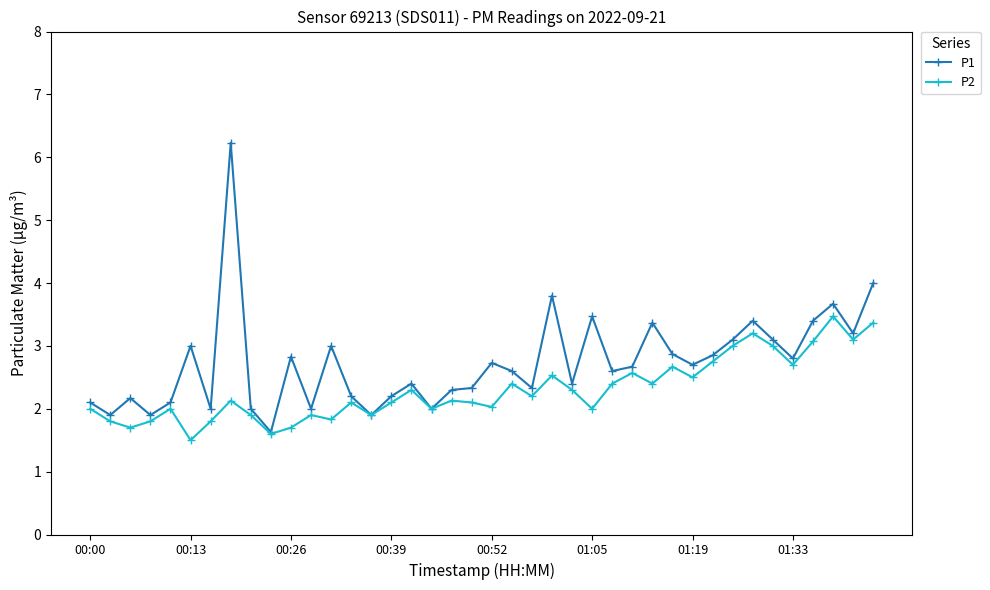

What are all the series names shown in the legend?

P1, P2